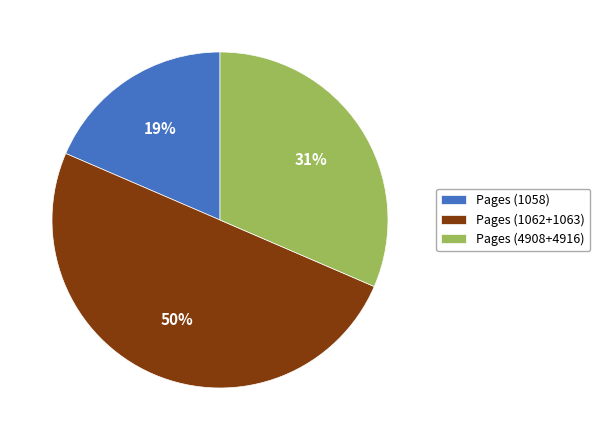

True or false: Pages (1062+1063) accounts for 50% of the total.

True